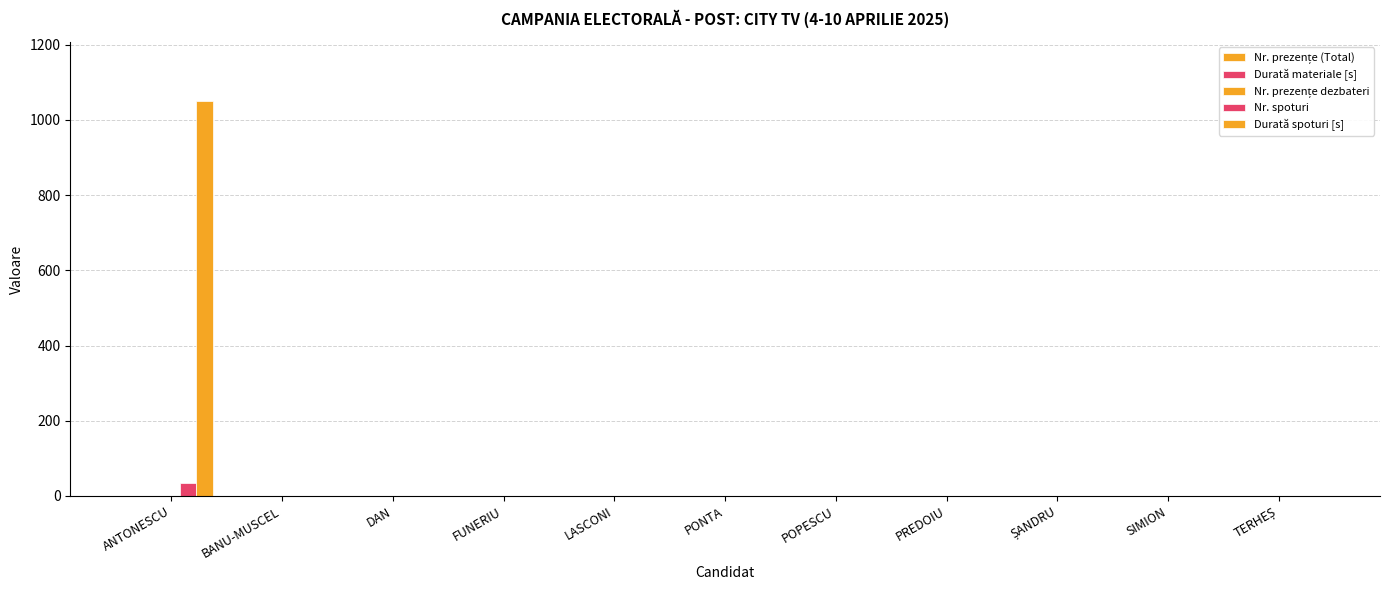

At how many categories does at least one series exceed 602?

1